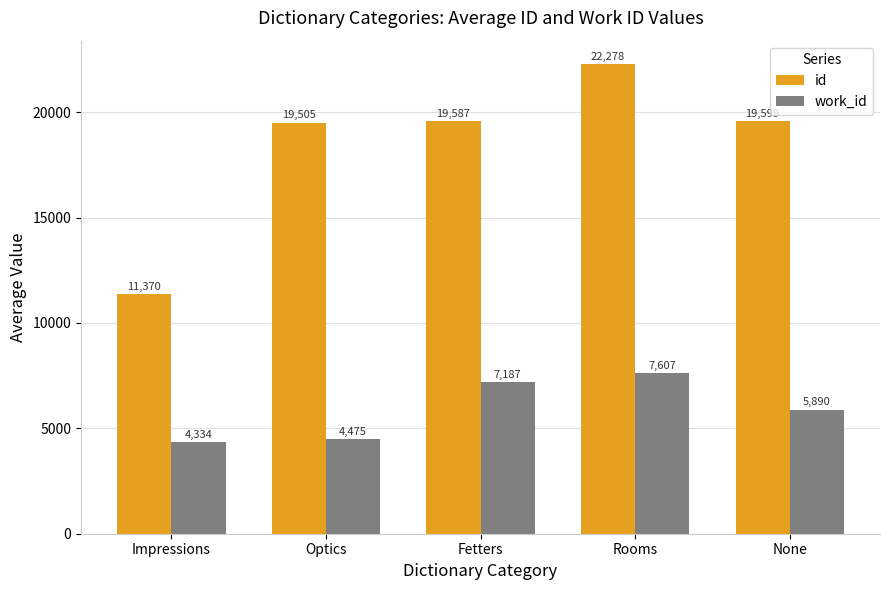

What position from the left is Impressions?

1